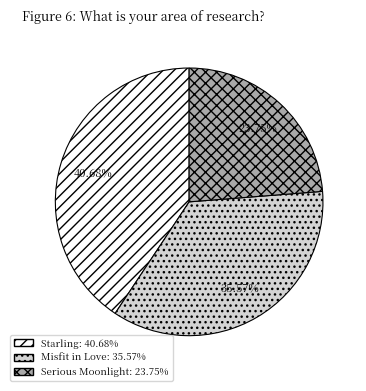

Count the number of slices in the pie.

3